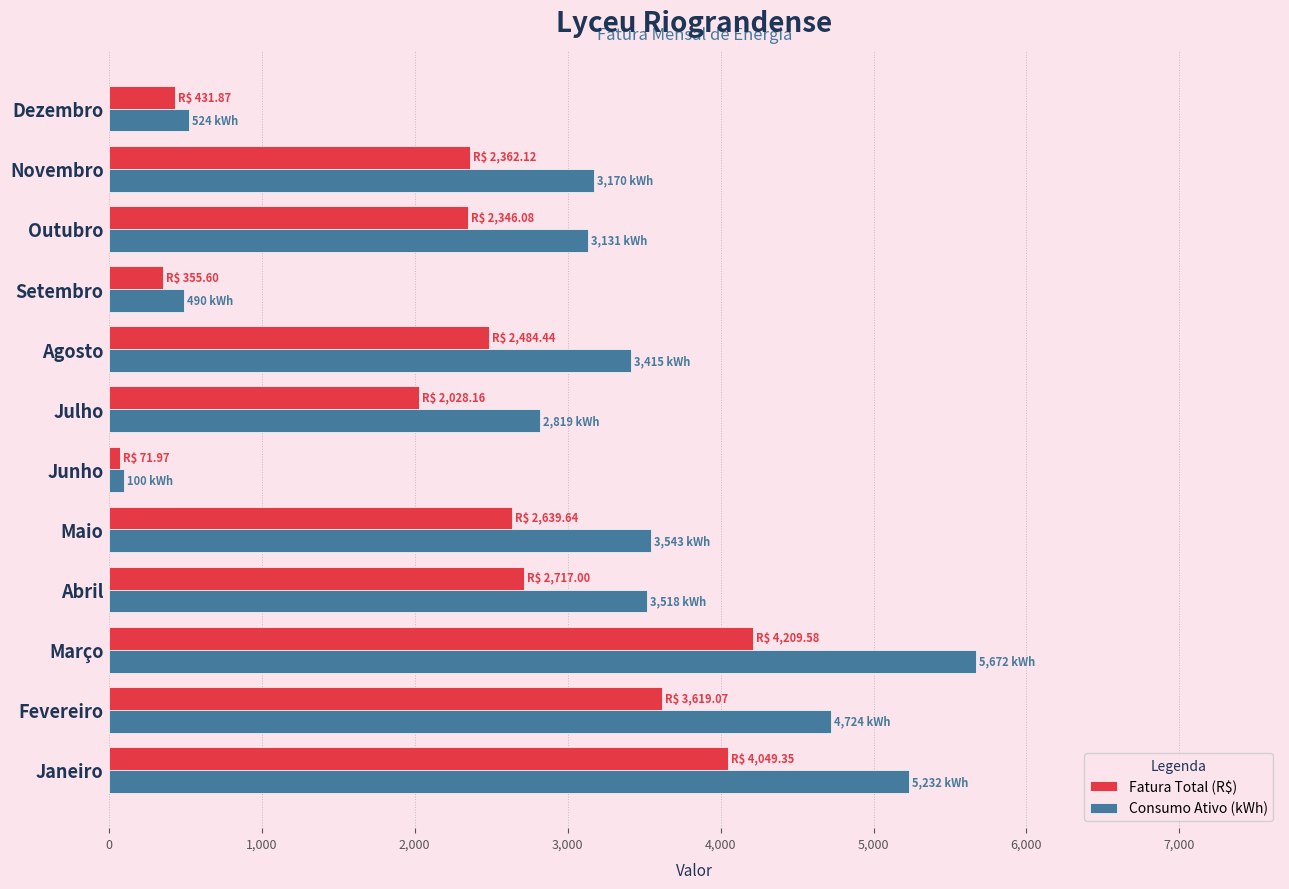

Is it true that Fatura Total (R$) equals 355.6 at Setembro?

True